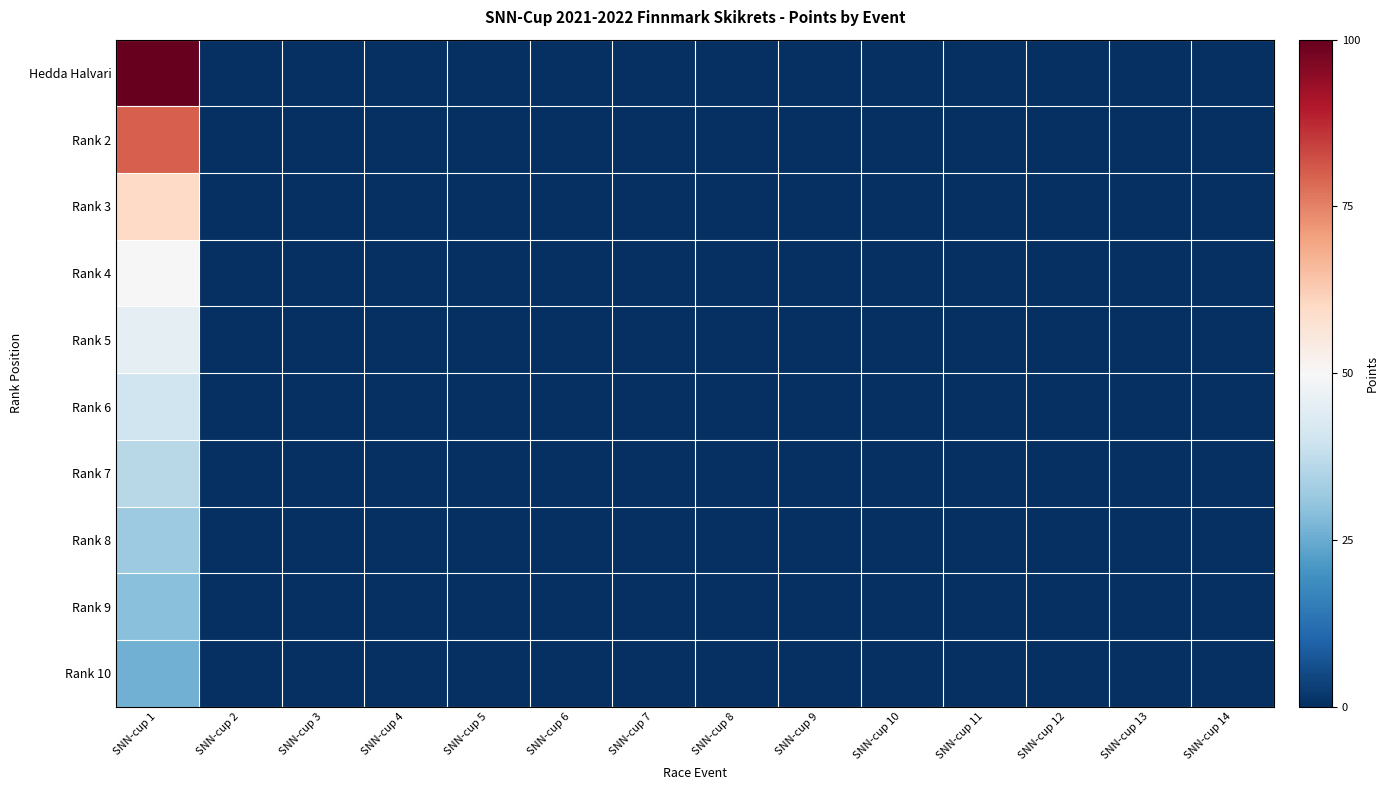

Which series has the largest total across all categories?

Hedda Halvari